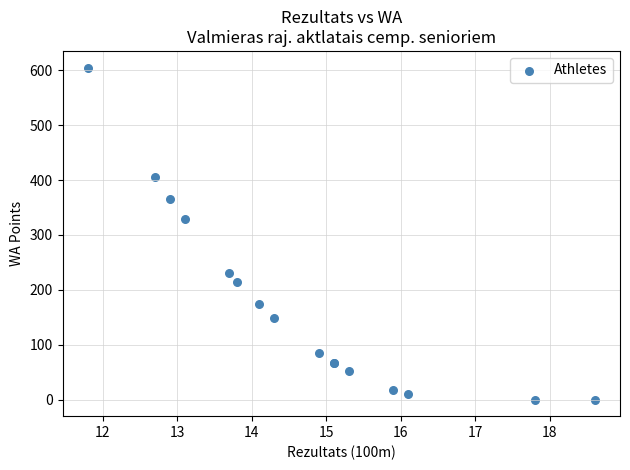

What Y value in the scatter plot is closest to 302?

329